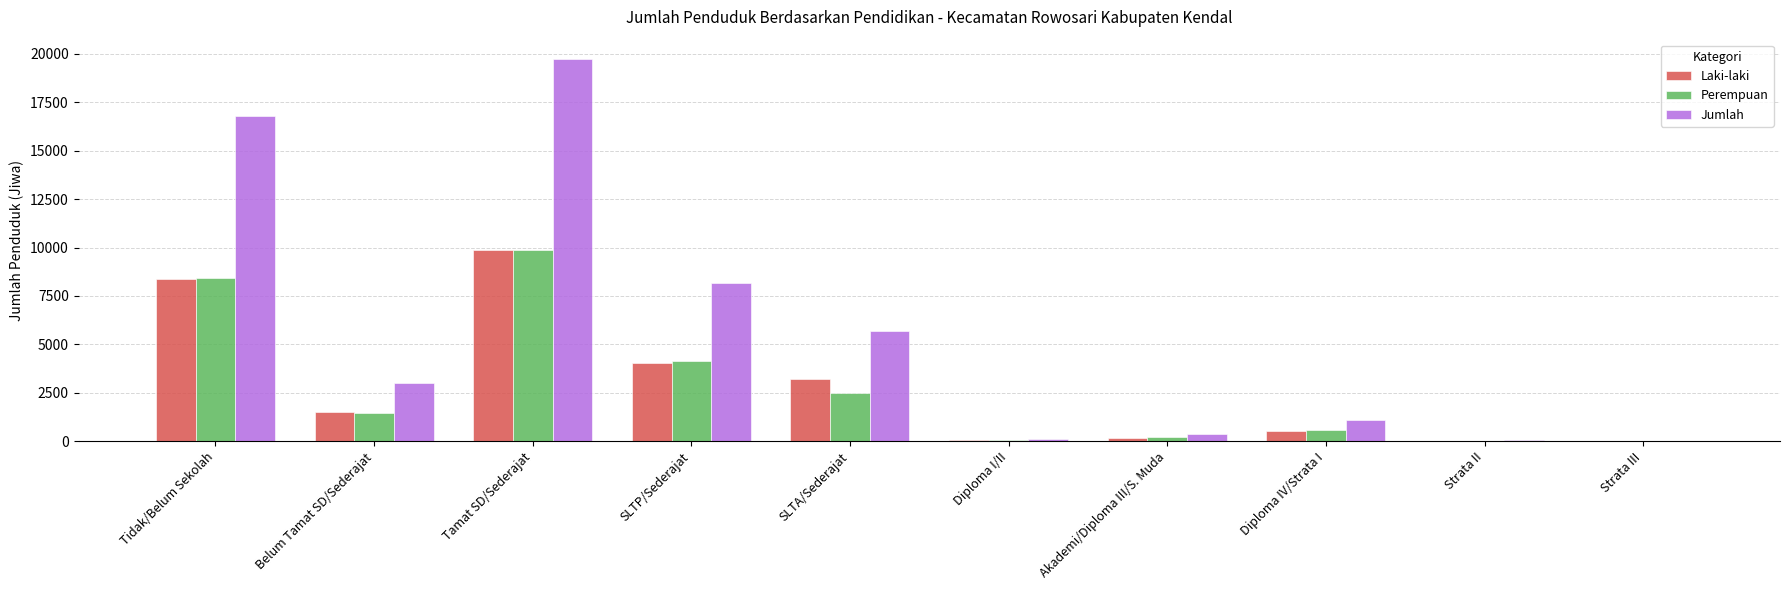

At which category does the chart reach its peak across all series?

Tamat SD/Sederajat